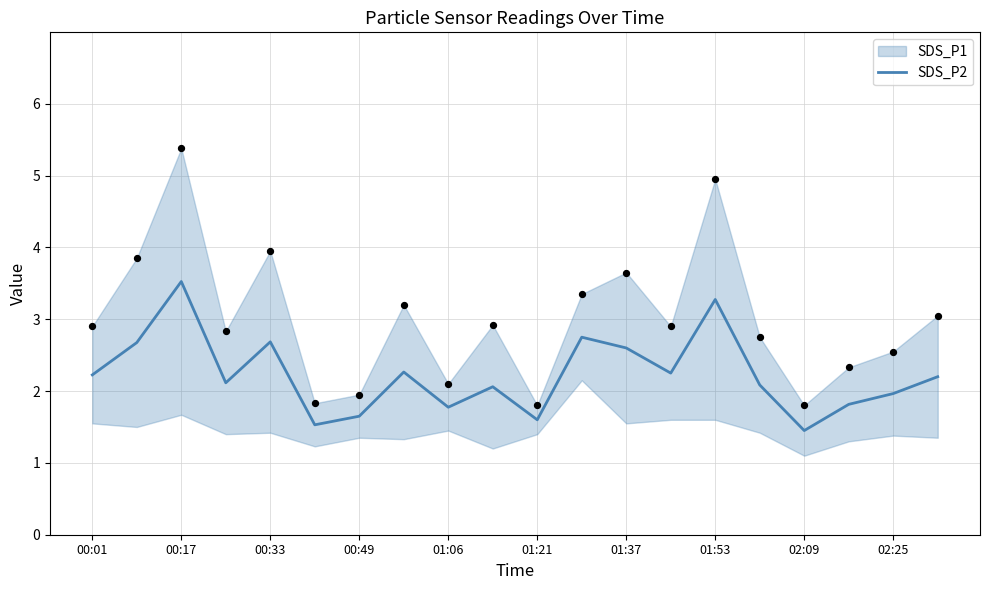

What is the highest value of the SDS_P2 series?

3.5